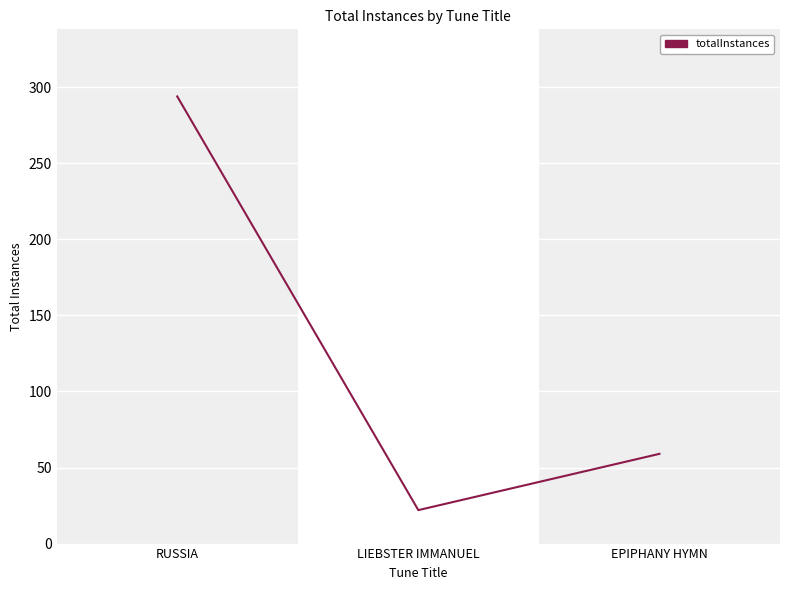

How many categories are shown in the chart?

3